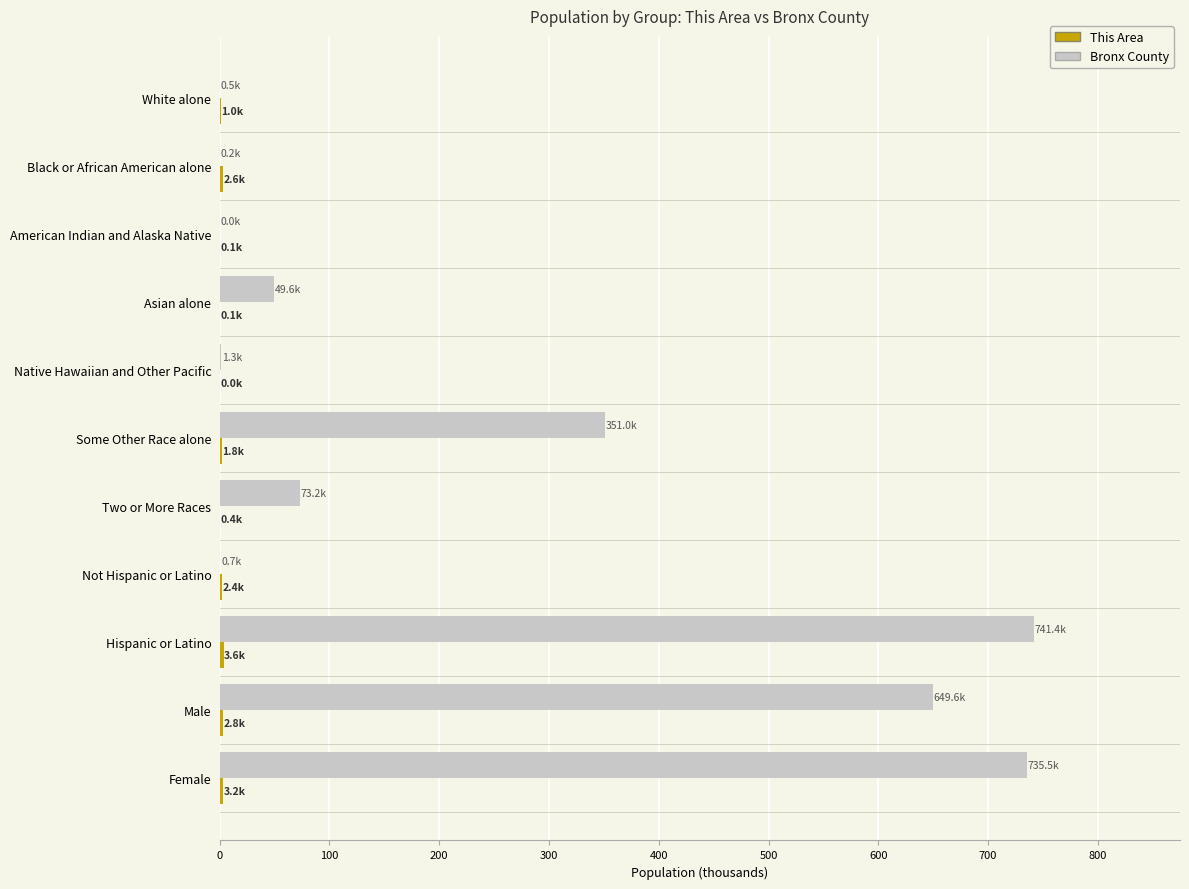

The Bronx County series shows 741.4 at Hispanic or Latino. True or false?

True